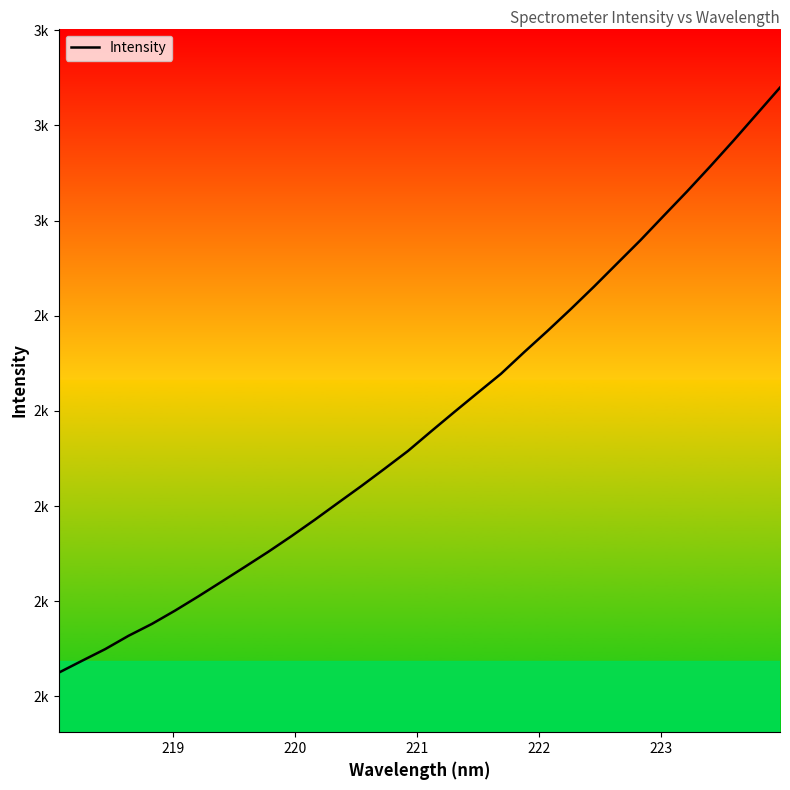

True or false: there are more than 2 points higher than both neighbors.

False